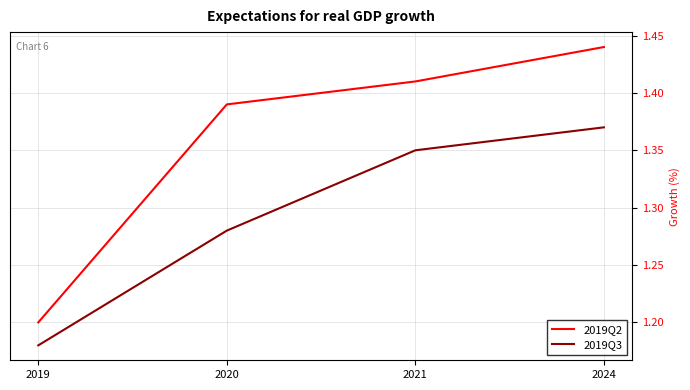

Is the value of 2019Q2 at 2024 greater than the value of 2019Q3 at 2024?

Yes